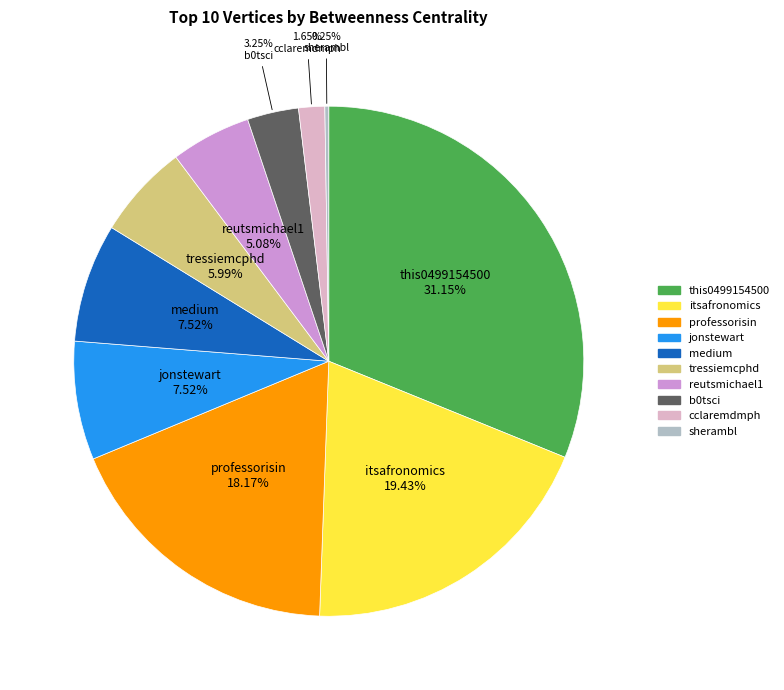

What percentage do b0tsci and cclaremdmph together represent?

4.9%